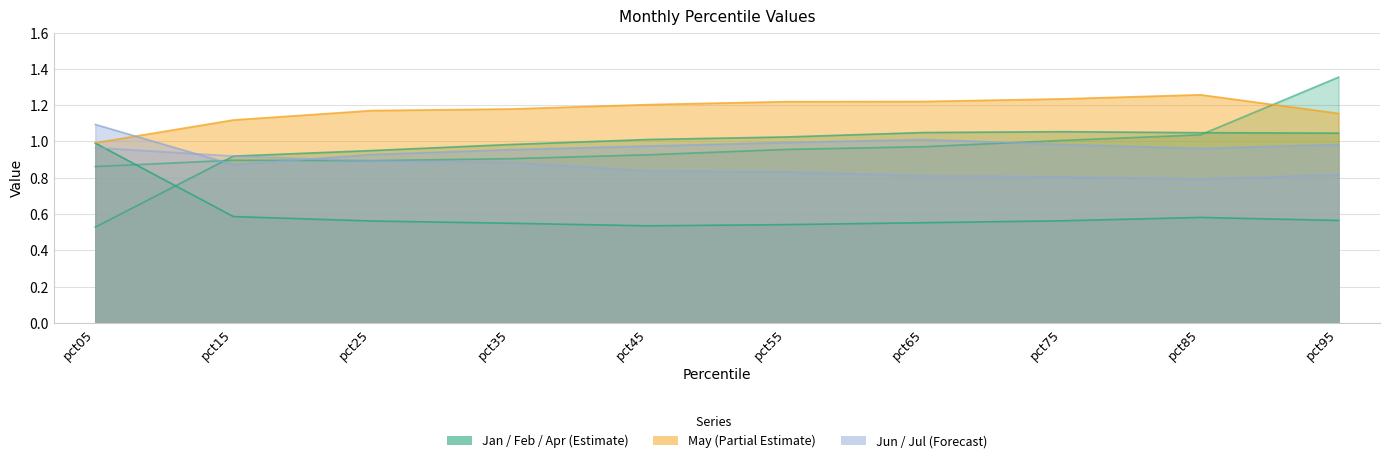

Reading right to left, what are all the values shown in this chart?

Jan: 0.6	0.6	0.6	0.6	0.5	0.5	0.5	0.6	0.6	1.0
Feb: 1.0	1.0	1.1	1.0	1.0	1.0	1.0	0.9	0.9	0.5
Apr: 1.4	1.0	1.0	1.0	1.0	0.9	0.9	0.9	0.9	0.9
May: 1.2	1.3	1.2	1.2	1.2	1.2	1.2	1.2	1.1	1.0
Jun: 1.0	1.0	1.0	1.0	1.0	1.0	1.0	0.9	0.9	1.1
Jul: 0.8	0.8	0.8	0.8	0.8	0.8	0.9	0.9	0.9	1.0